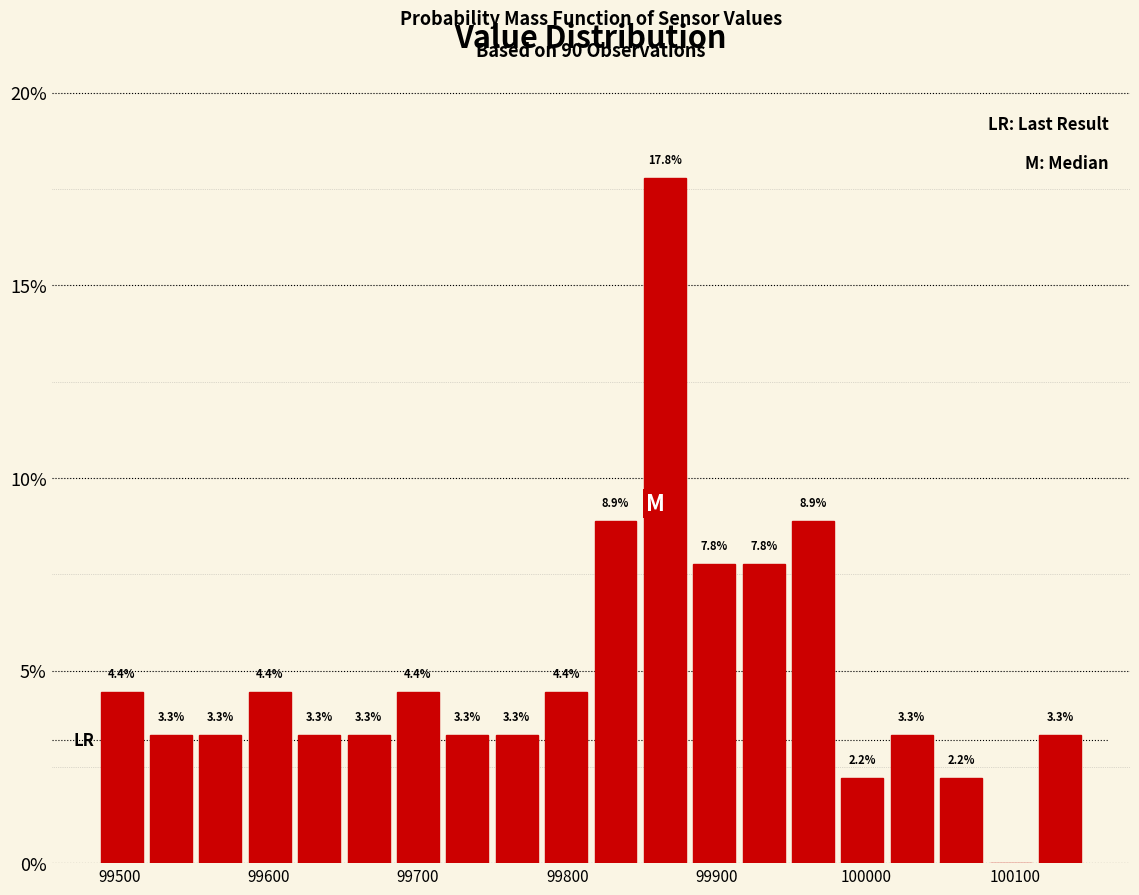

Around what value on the x-axis is the tallest bar? Give the approximate position of its centre, as read against the axis.

99870